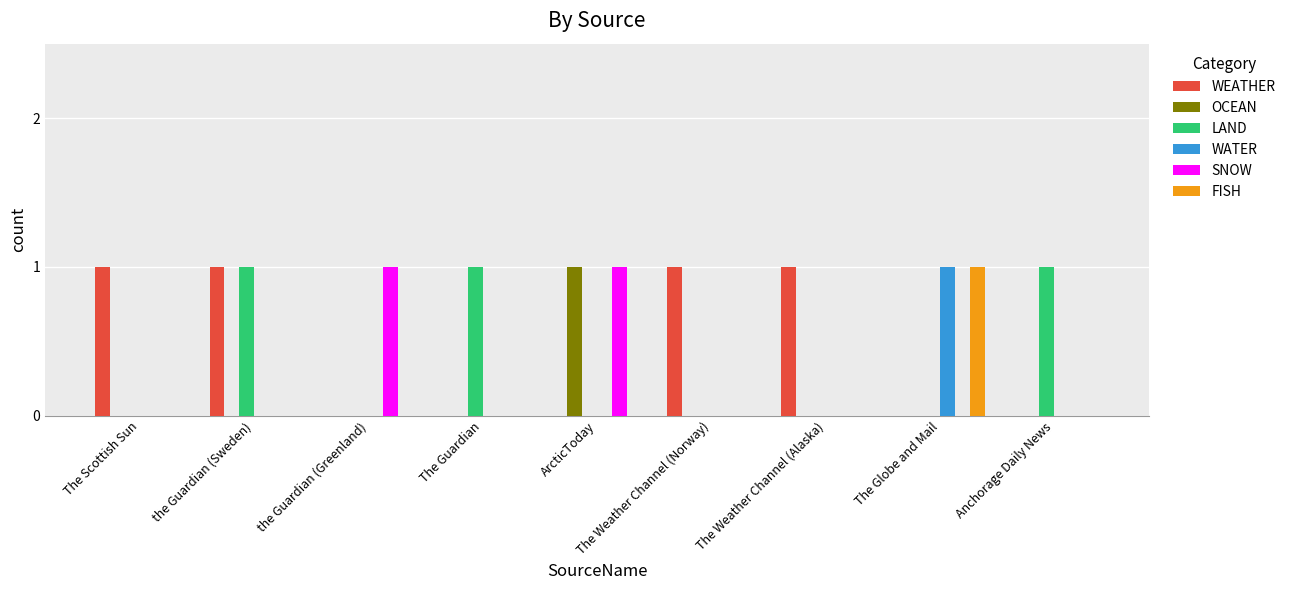

How many data points does each series have?

9